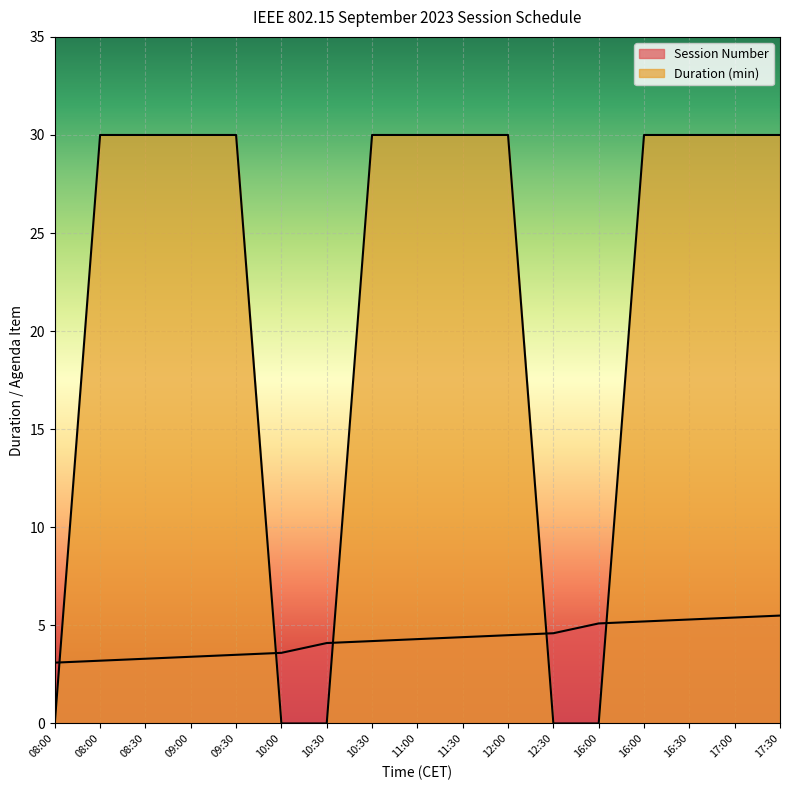

What is the spread (max minus min) of values at 08:00?

3.1